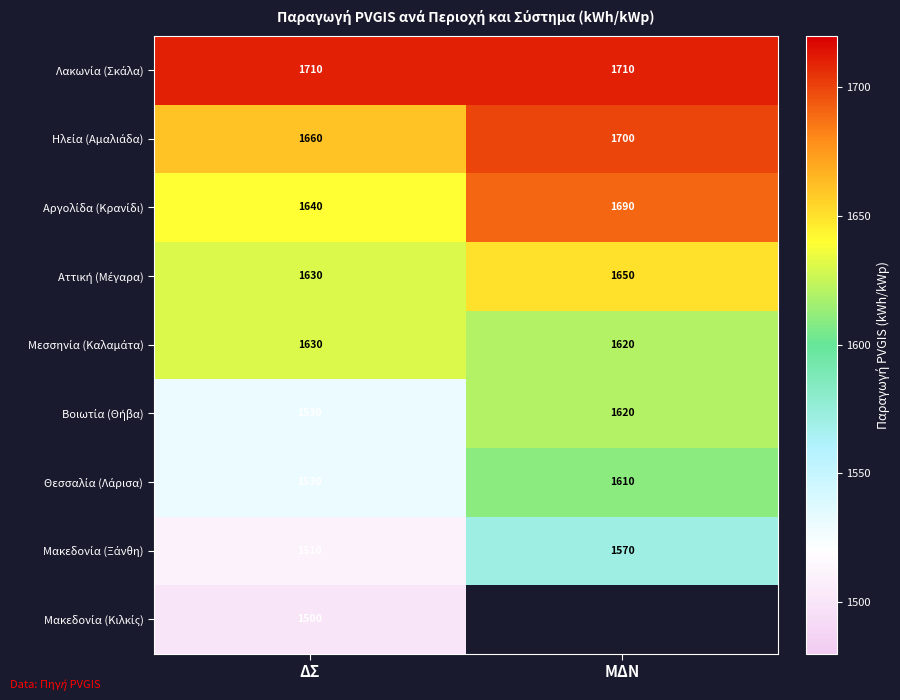

What is the total value across all series at ΔΣ?

14340